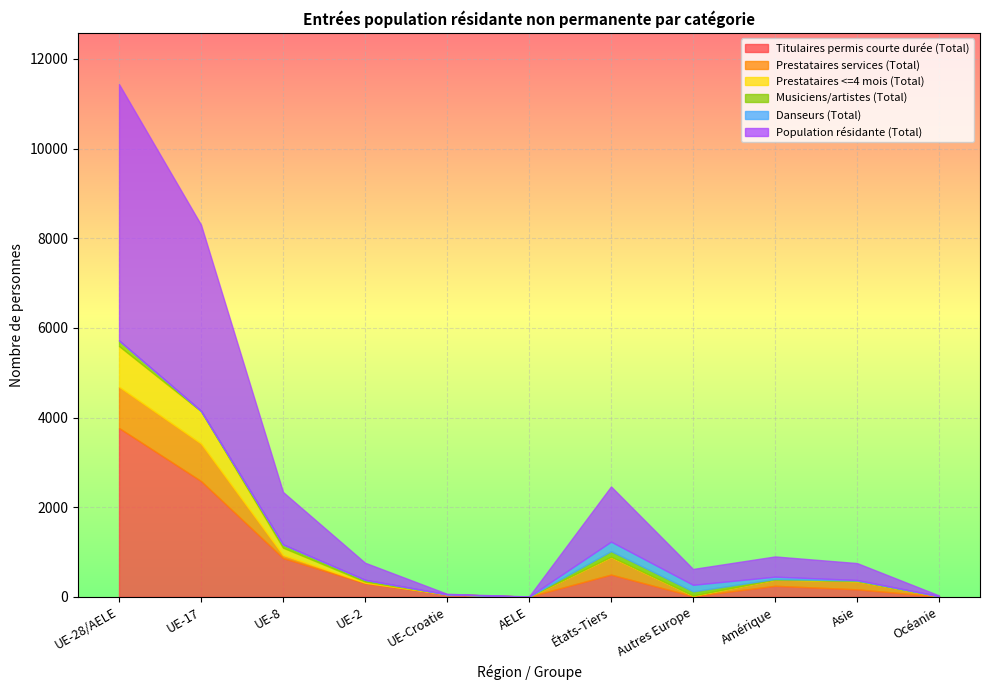

The Prestataires <=4 mois (Total) series shows 164 at UE-8. True or false?

True